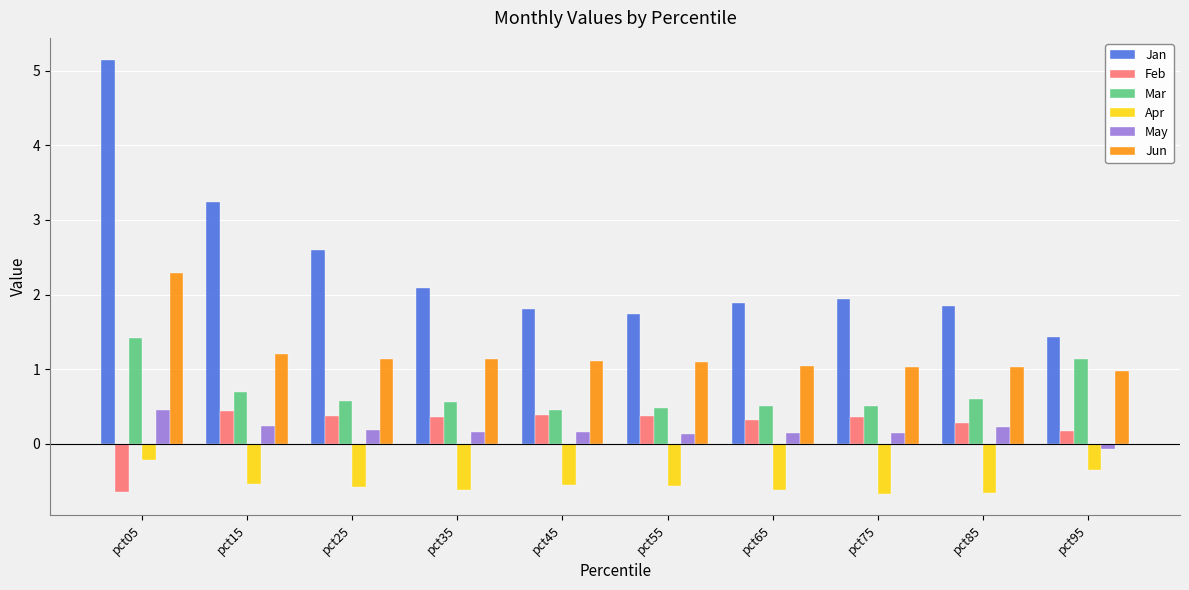

Is the value of Jun at pct95 greater than the value of May at pct65?

Yes